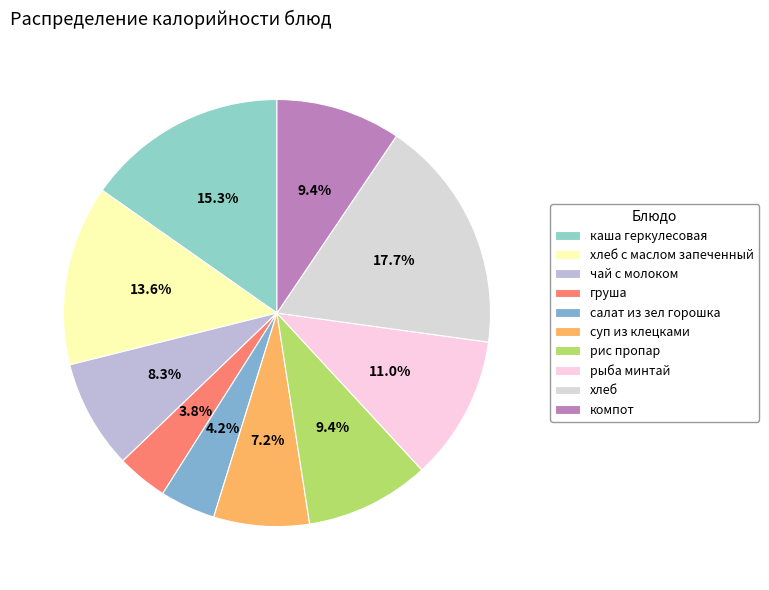

True or false: суп из клецками accounts for 1% of the total.

False